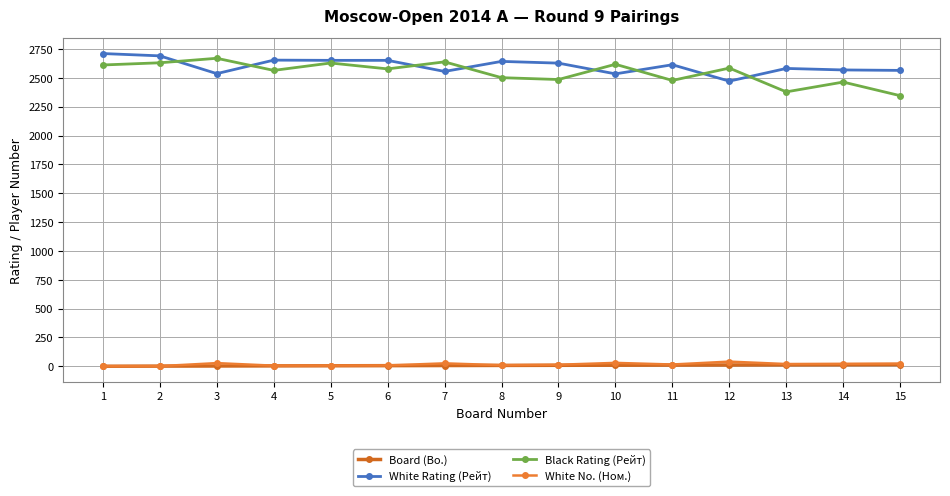

What is the spread (max minus min) of values at 9?

2618